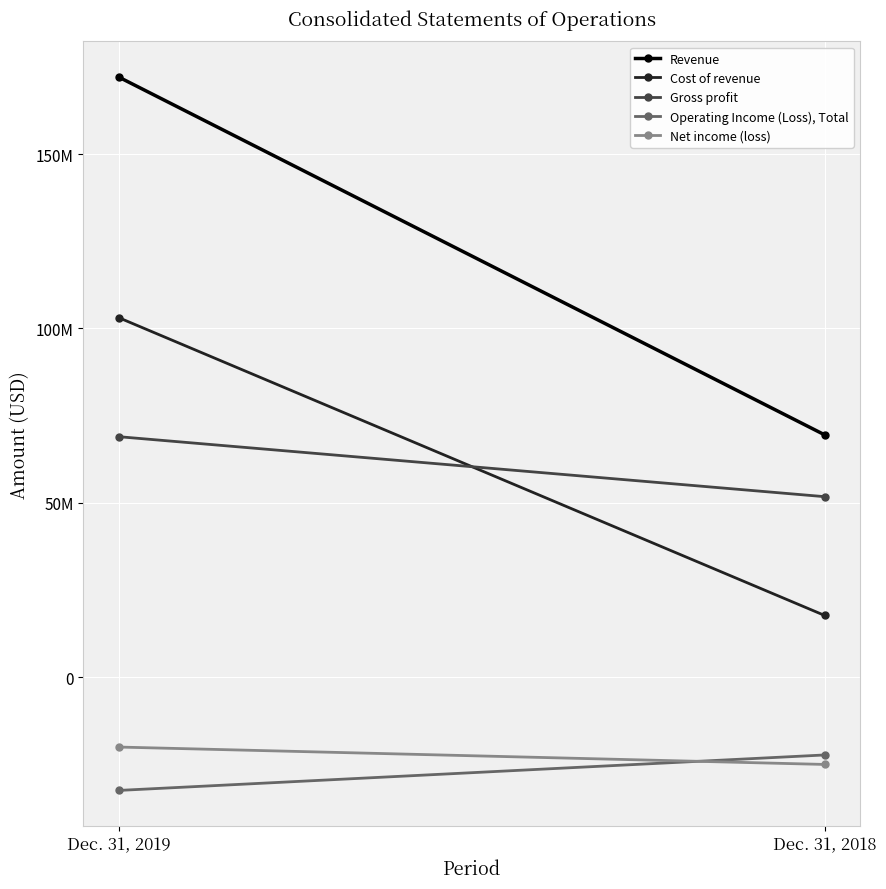

What is the difference between the Net income (loss) values at Dec. 31, 2019 and Dec. 31, 2018?

4988000